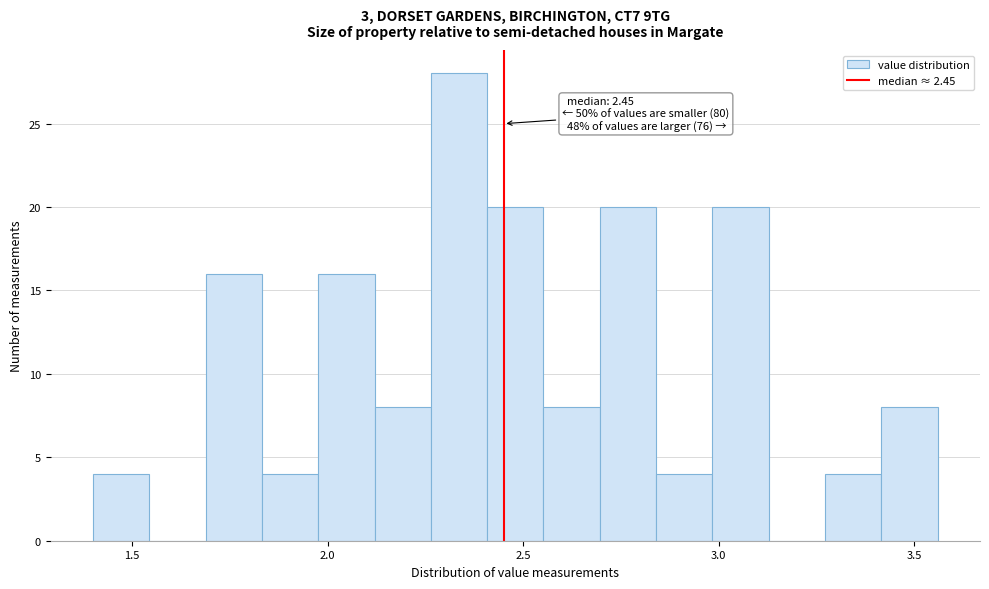

Around what value on the x-axis is the tallest bar? Give the approximate position of its centre, as read against the axis.

2.35